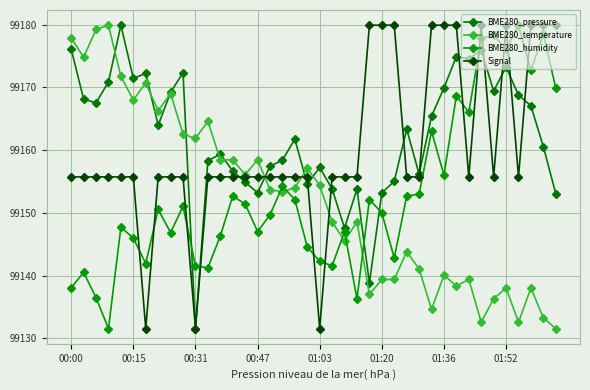

What is the sum of all BME280_humidity values?

3966116.3